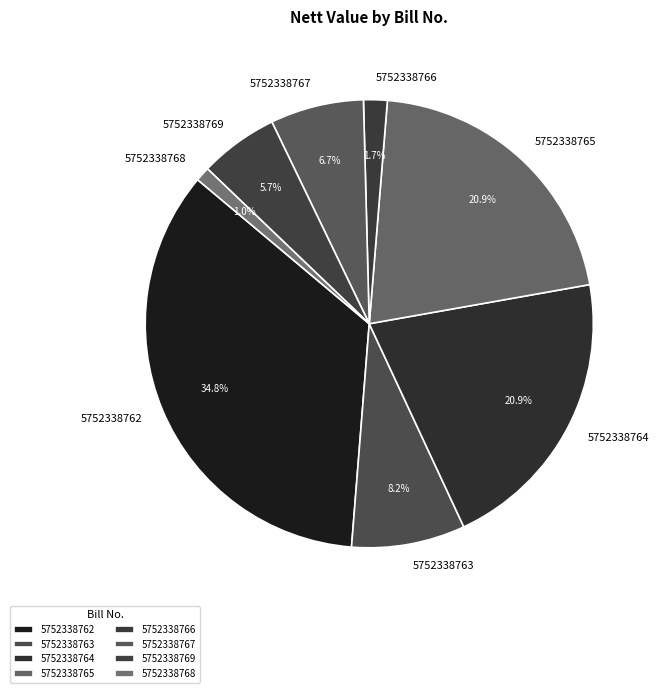

Do 5752338762 and 5752338769 together represent more than half of the pie?

No